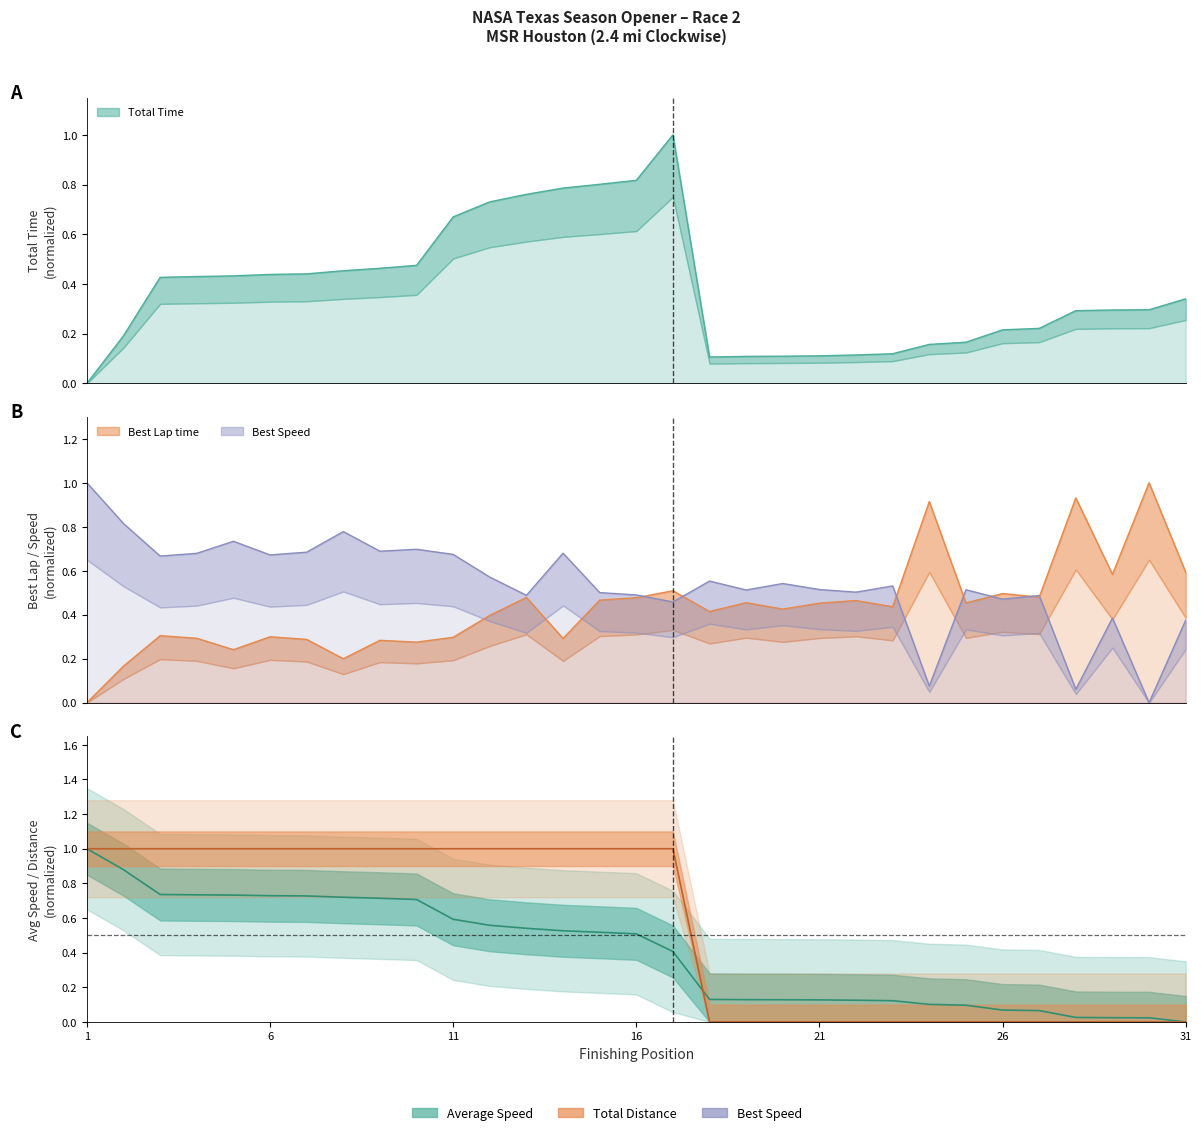

True or false: Total Distance and Total Time intersect in this chart.

False